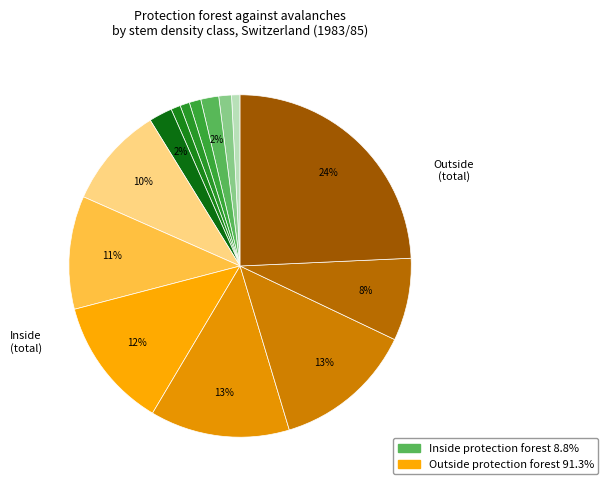

To the nearest percent, what is the difference between the largest and smallest slice percentages?

23%